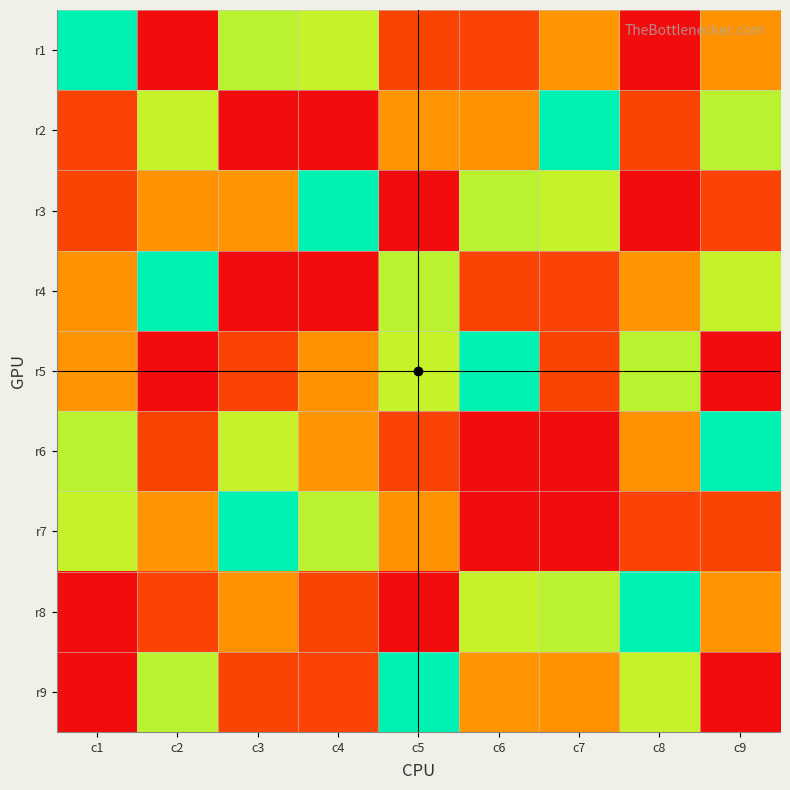

List the series in order of their peak value, highest first.

r1, r2, r3, r4, r5, r6, r7, r8, r9